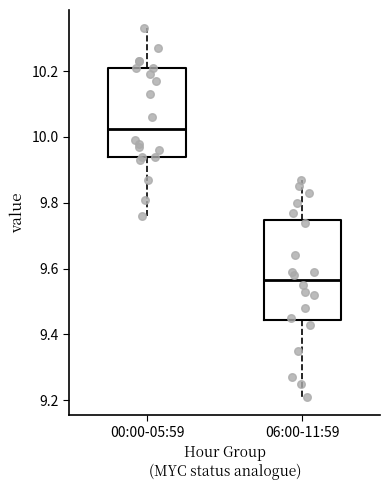

Reading left to right, read every box against the y-axis: the position of its median line, the range the box covers, and the ends of its whiskers. The values are not printed on the chart, so give them approximately, as read against the axis.

00:00-05:59: median 10.02, box 9.94 to 10.22, whiskers 9.76 to 10.34
06:00-11:59: median 9.56, box 9.44 to 9.74, whiskers 9.22 to 9.88